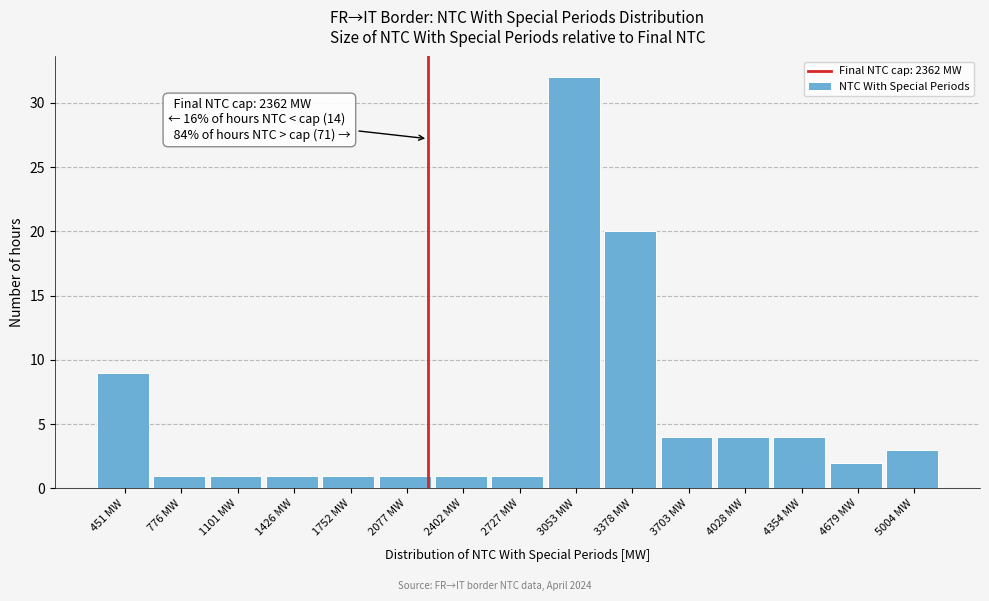

Reading left to right, transcribe all the data shown in this chart.

451 MW=9	776 MW=1	1101 MW=1	1426 MW=1	1752 MW=1	2077 MW=1	2402 MW=1	2727 MW=1	3053 MW=32	3378 MW=20	3703 MW=4	4028 MW=4	4354 MW=4	4679 MW=2	5004 MW=3